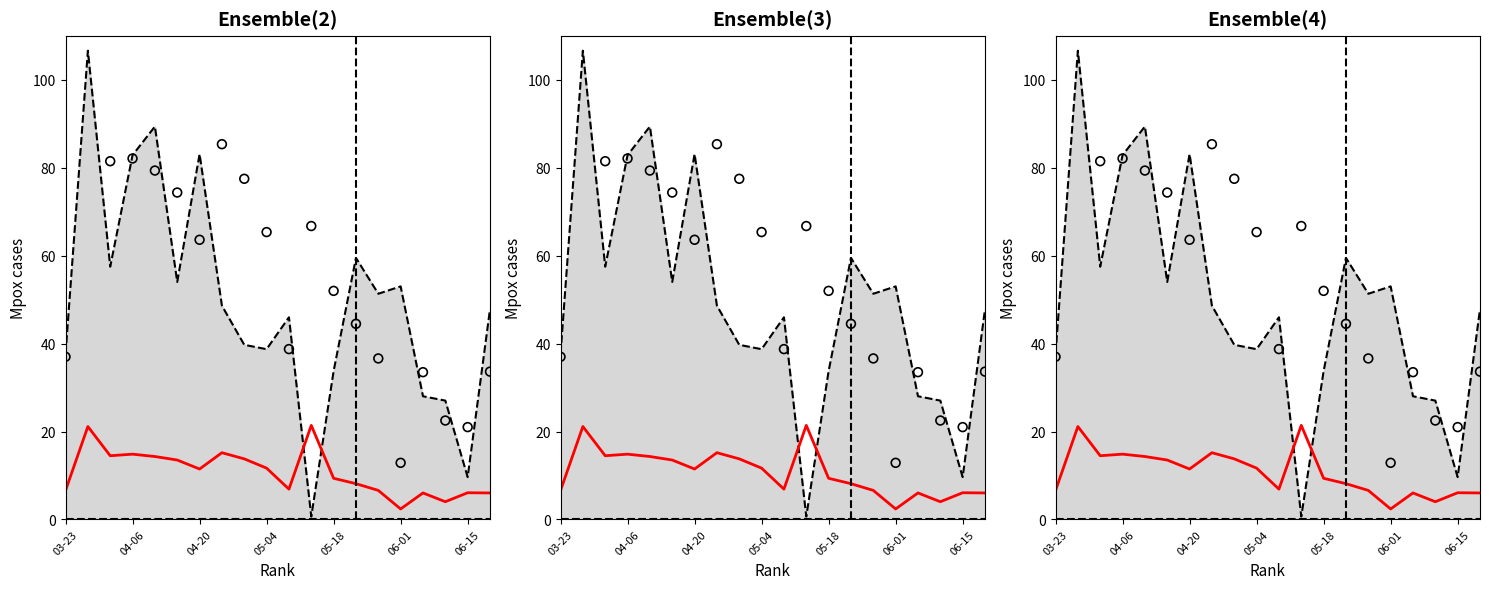

At which category is the sum across all series the highest?

04-06